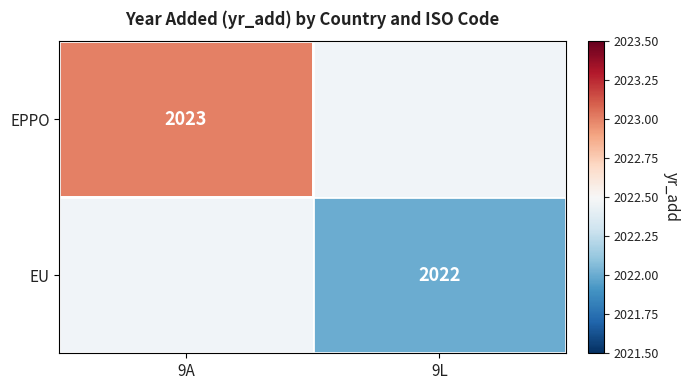

At how many categories does at least one series exceed 2022?

1